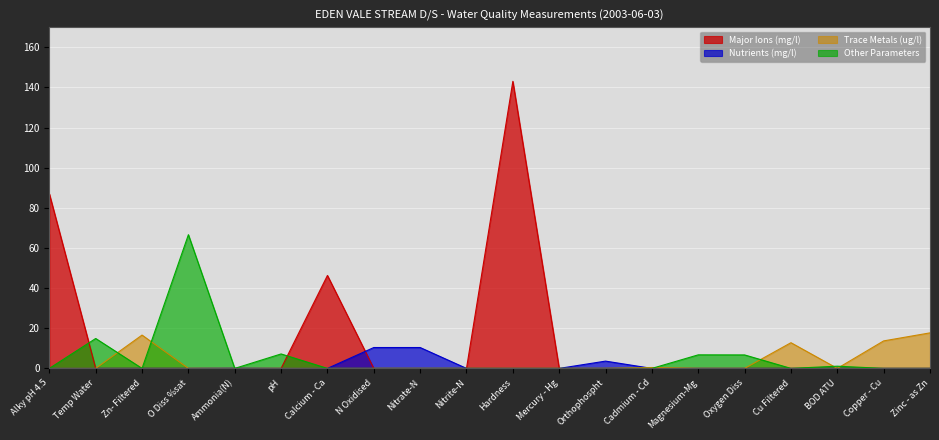

What is the label of the 17th point from the right?

O Diss %sat